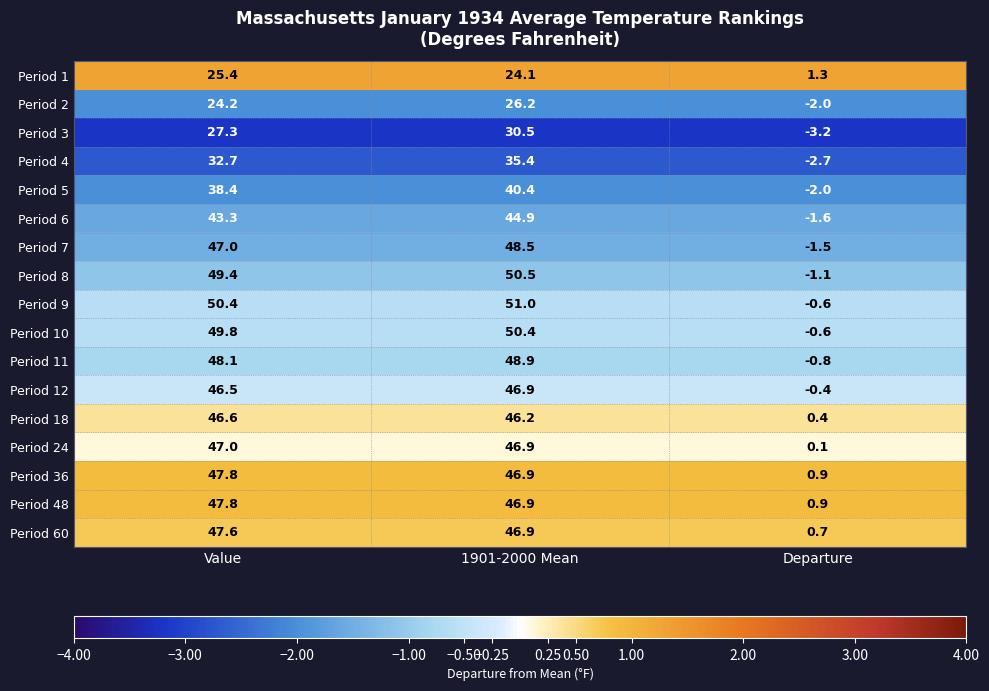

True or false: Period 60 has a value of 0.7 at Departure.

True